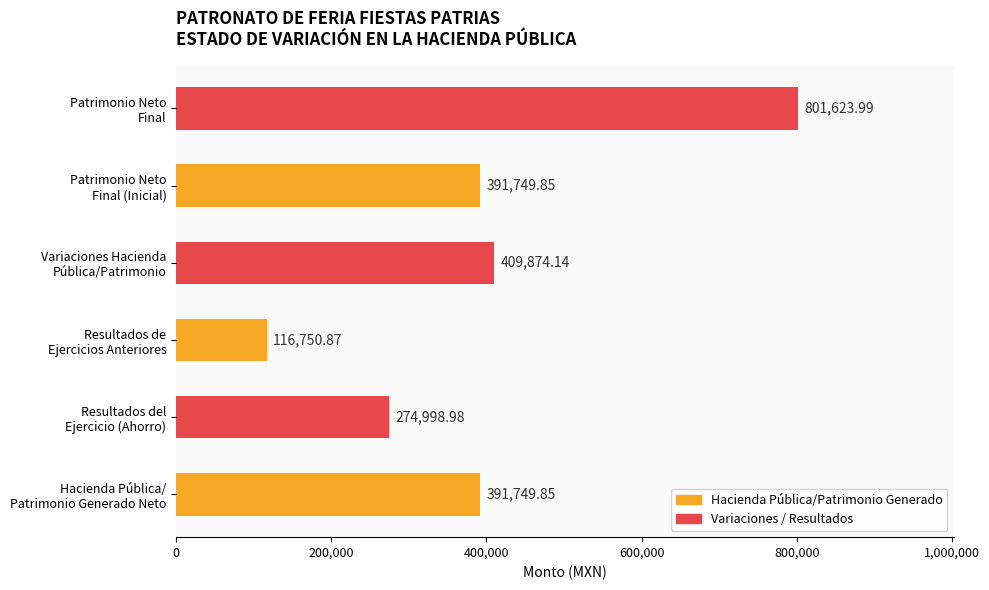

What is the average value?

397791.3